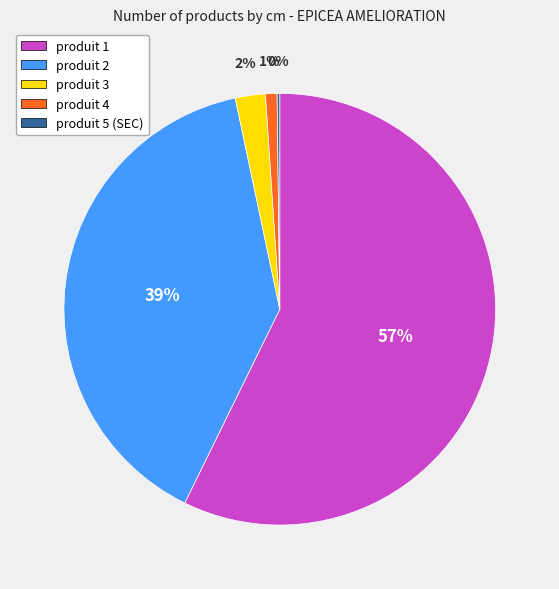

Which has a higher value, produit 4 or produit 1?

produit 1